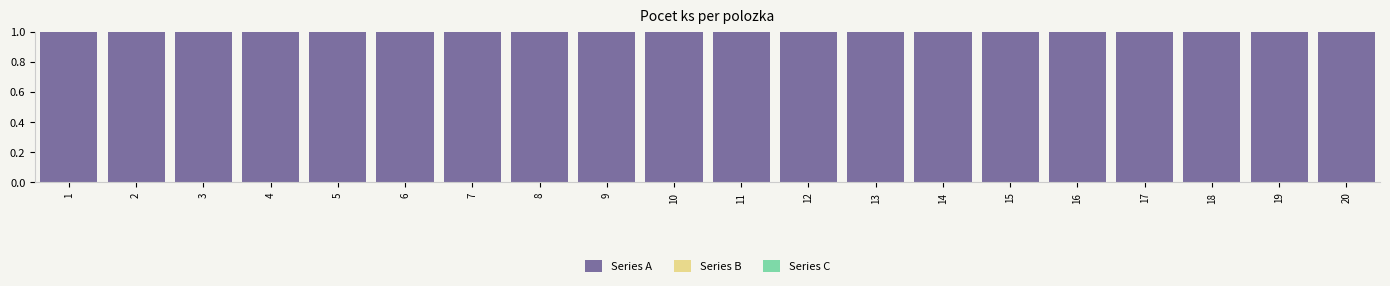

What is the total value across all series at 5?

1